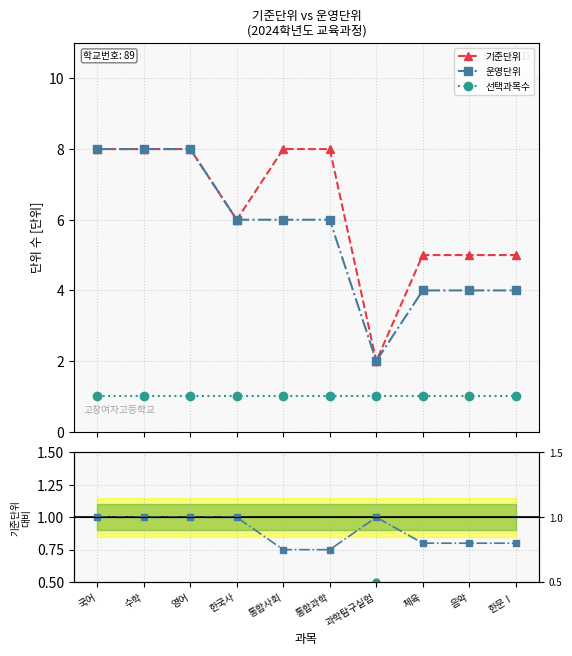

What is the average value of the 기준단위 series?

6